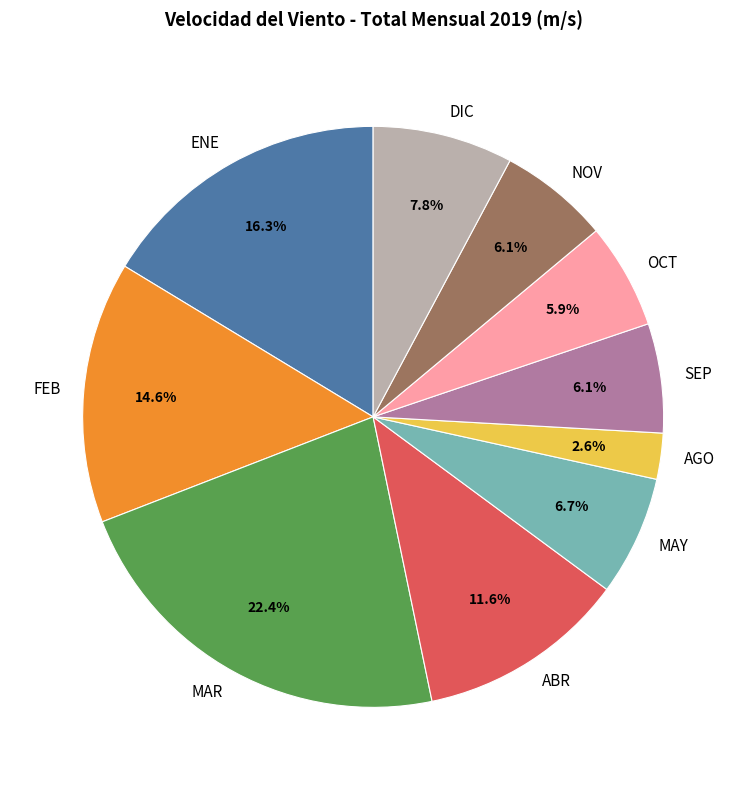

Which category has the biggest portion of the pie?

MAR